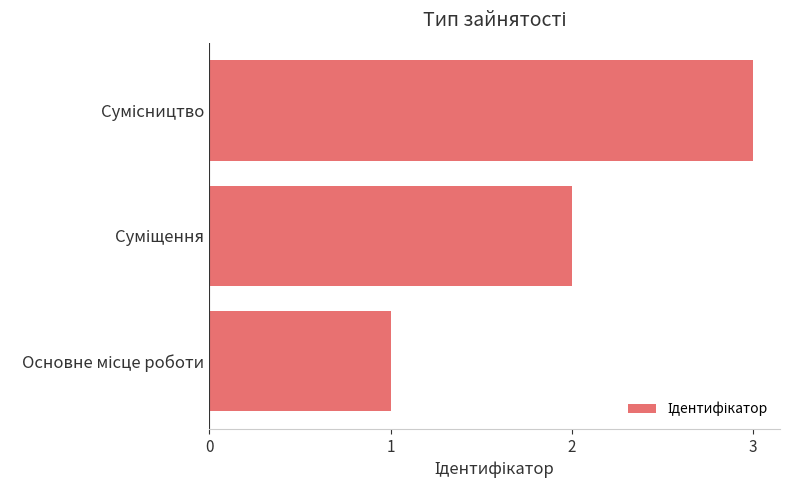

What is the maximum value shown in the chart?

3